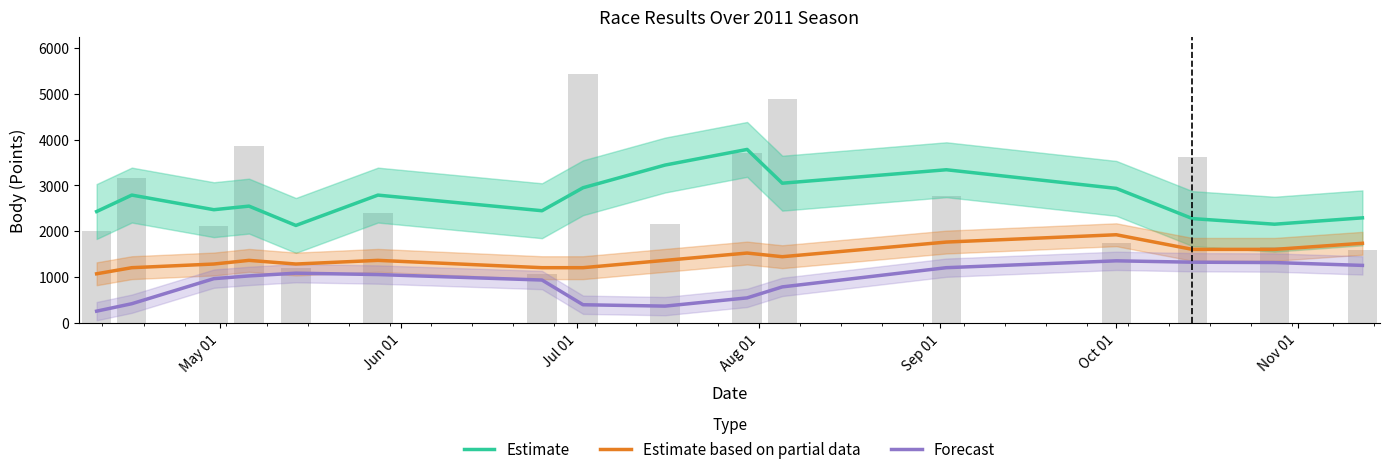

Rank the series at Oct 01 from highest to lowest value.

Estimate, Estimate based on partial data, Forecast